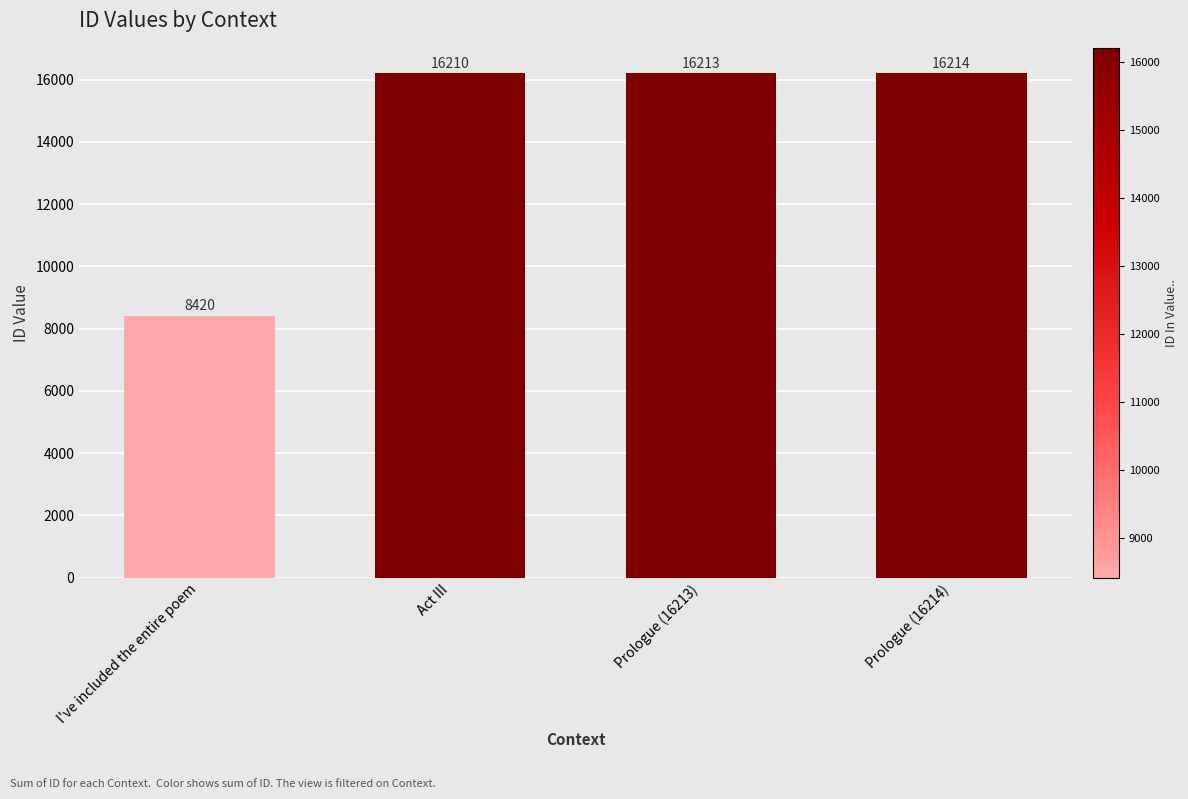

What is the greatest value displayed?

16214